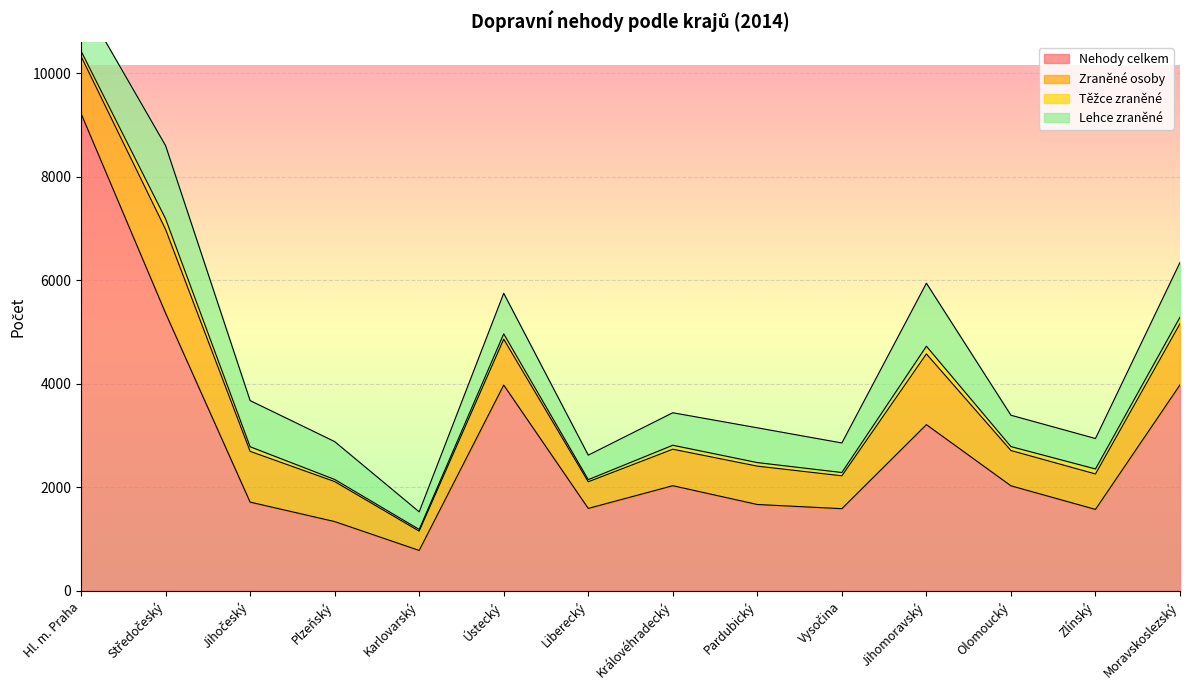

True or false: Zraněné osoby and Lehce zraněné intersect in this chart.

False